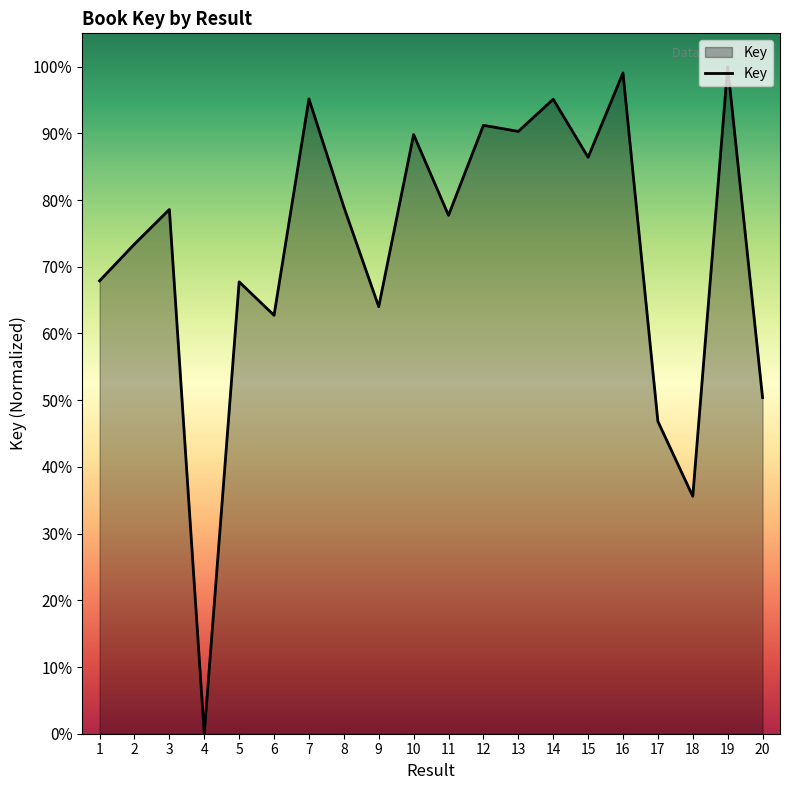

The value at 5 is 109.0. True or false?

False